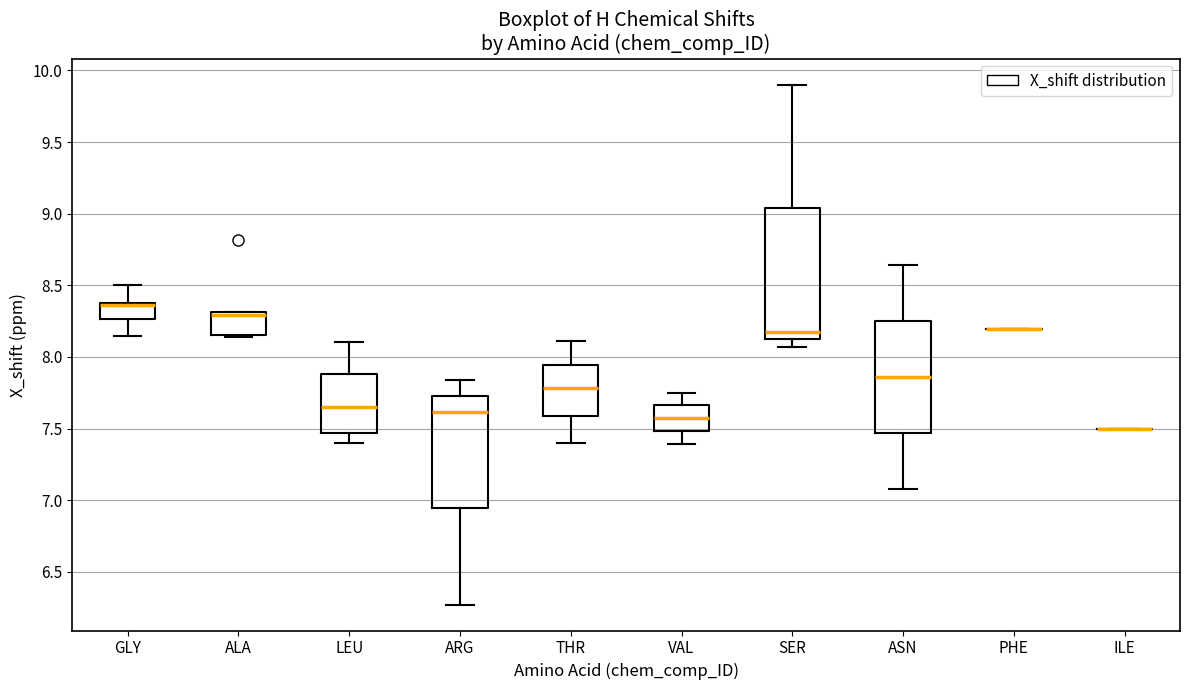

Comparing the boxes themselves (not the whiskers), which one is the tallest?

SER